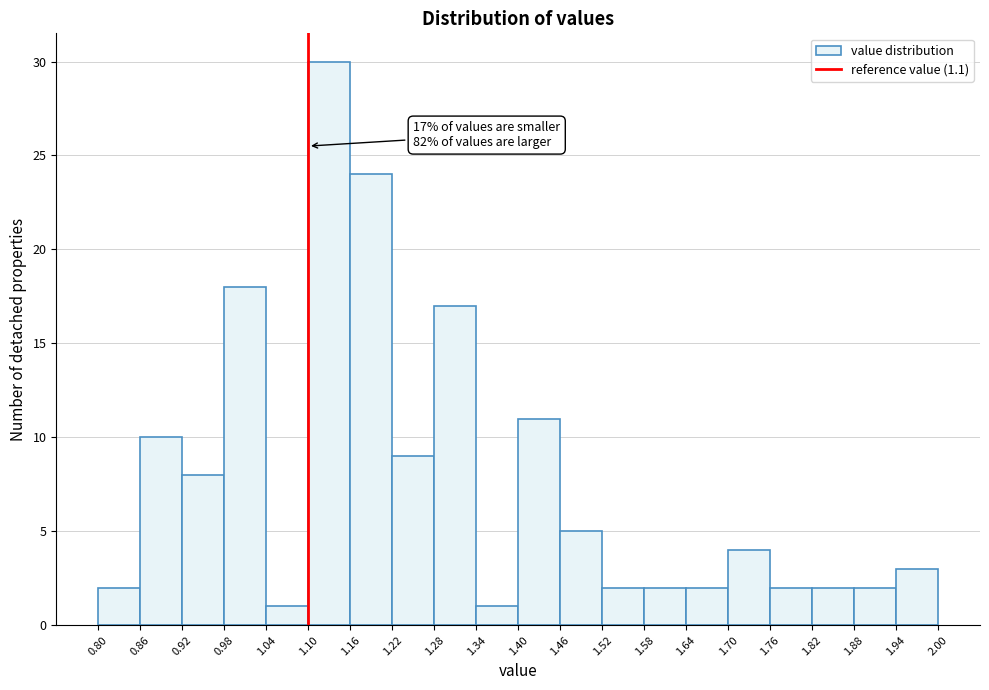

Over which range of the x-axis is the bar tallest?

1.10 to 1.16